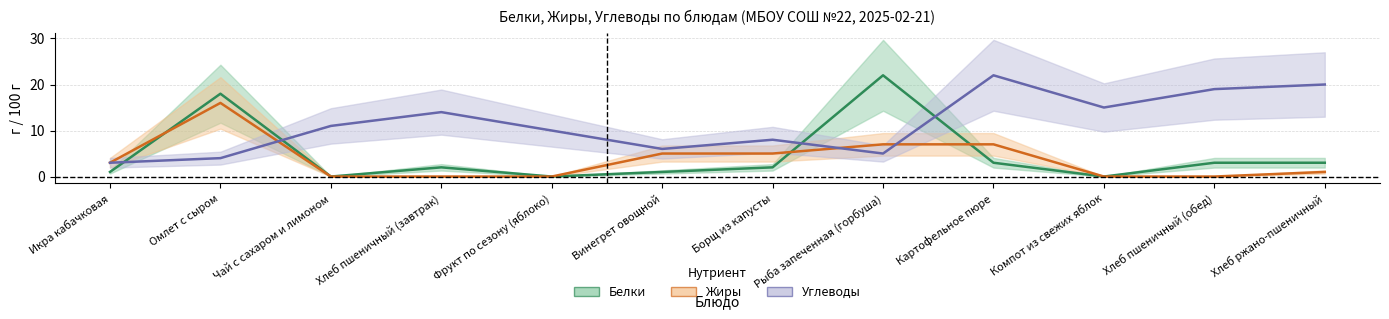

Which series has the largest total across all categories?

Углеводы